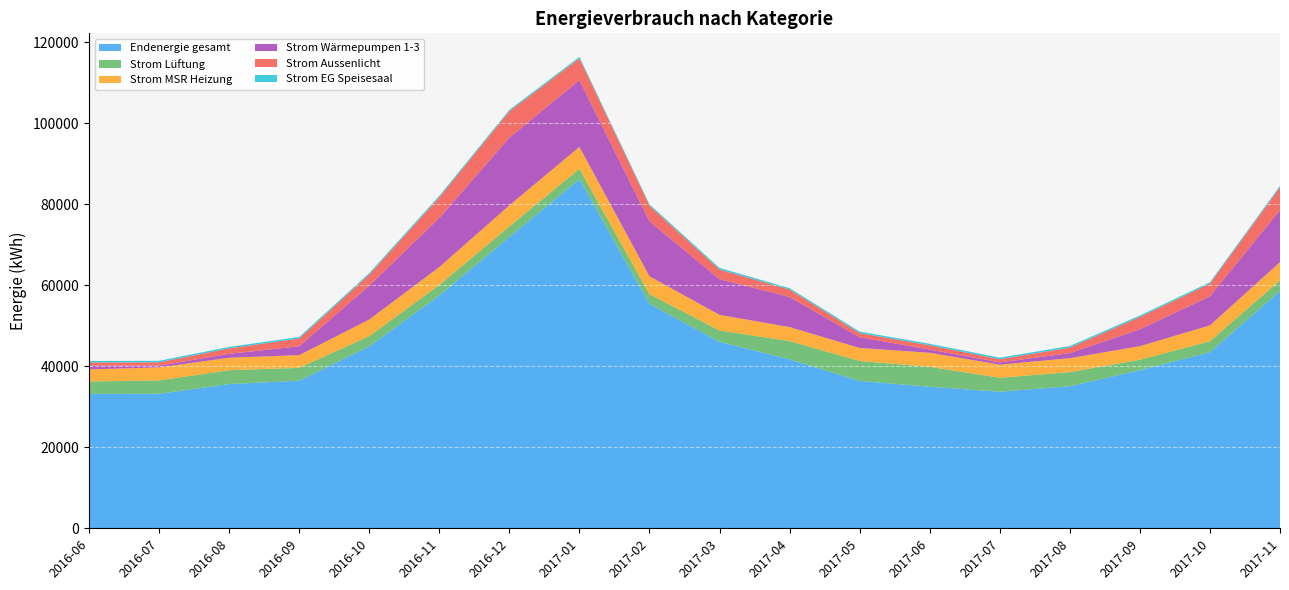

Reading left to right, transcribe all the data shown in this chart.

Endenergie gesamt: 33184.4	33205.0	35616.0	36431.7	44900.8	57478.0	71889.5	86172.9	55402.5	46028.1	41699.5	36376.4	34950.1	33723.5	35076.9	39031.4	43478.0	58586.1
Strom Lüftung: 3071.5	3307.0	3421.4	3178.2	2532.6	2592.9	2623.0	2583.0	2385.7	2809.9	4517.6	4936.5	4915.5	3445.0	3484.4	2581.5	2705.5	2634.2
Strom MSR Heizung: 2977.9	3209.8	3075.2	3138.7	4113.4	4414.7	5219.4	5406.2	4436.7	3855.8	3466.3	3206.4	3478.6	3233.2	3442.4	3353.7	3915.8	4493.0
Strom Wärmepumpen 1-3: 939.1	429.5	960.1	2179.9	8361.9	12141.0	16711.1	16492.9	13583.1	8798.1	7423.7	2662.2	778.0	558.2	1235.2	4161.8	7180.1	12855.1
Strom Aussenlicht: 764.5	837.6	1341.8	1927.9	2729.7	5093.4	6514.7	5380.7	3840.6	2394.1	1856.4	1018.6	1063.5	798.0	1375.8	3053.4	3128.4	5632.5
Strom EG Speisesaal: 381.0	365.2	365.9	376.9	357.7	371.2	342.3	352.7	340.6	396.3	333.4	363.0	363.1	374.2	382.8	358.0	343.6	345.5